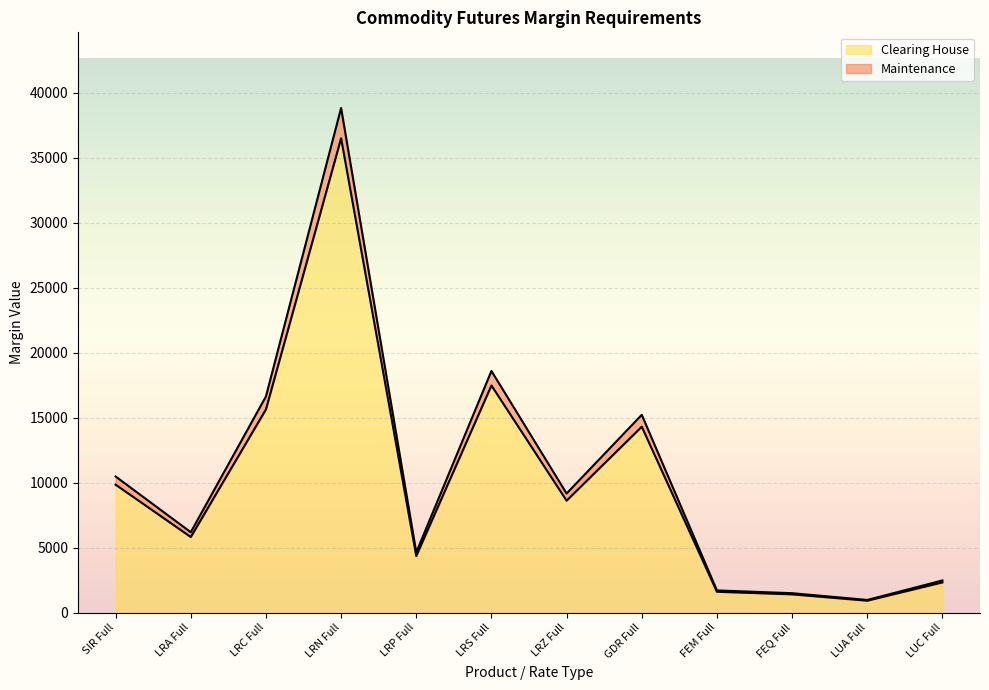

True or false: Maintenance and Clearing House intersect in this chart.

False